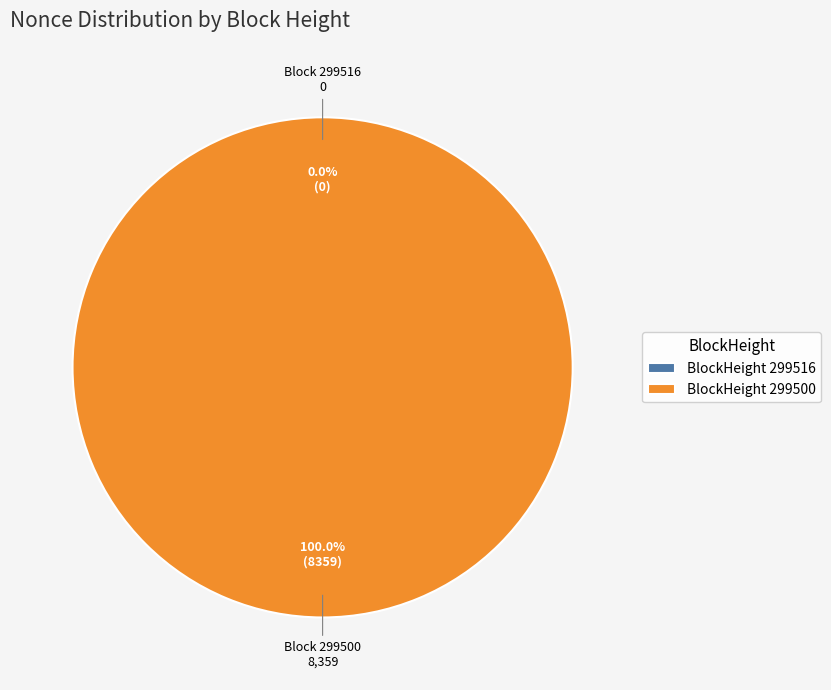

Combined, do 299516 and 299500 account for over 50%?

Yes